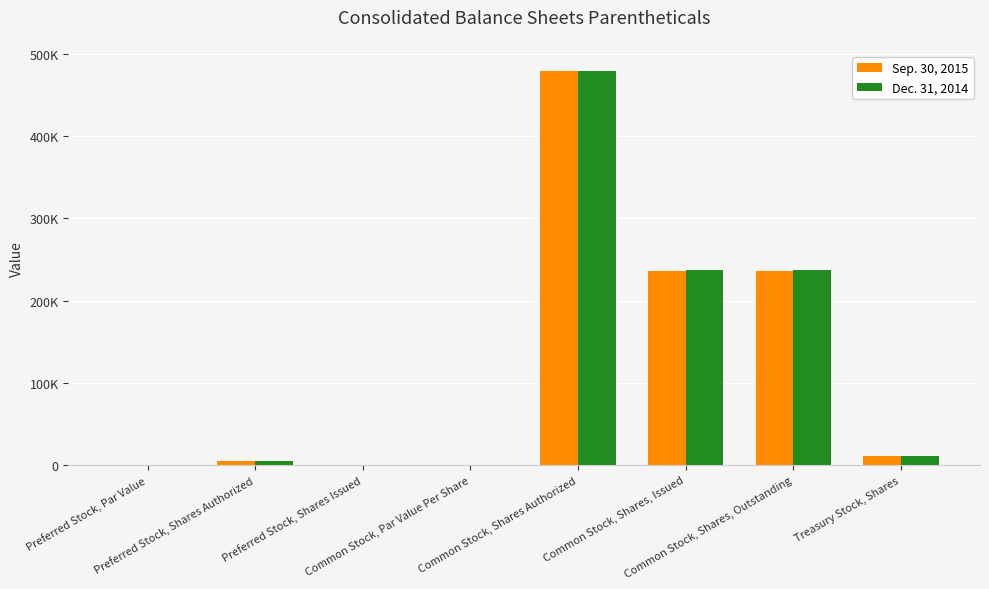

What are all the series names shown in the legend?

Sep. 30, 2015, Dec. 31, 2014